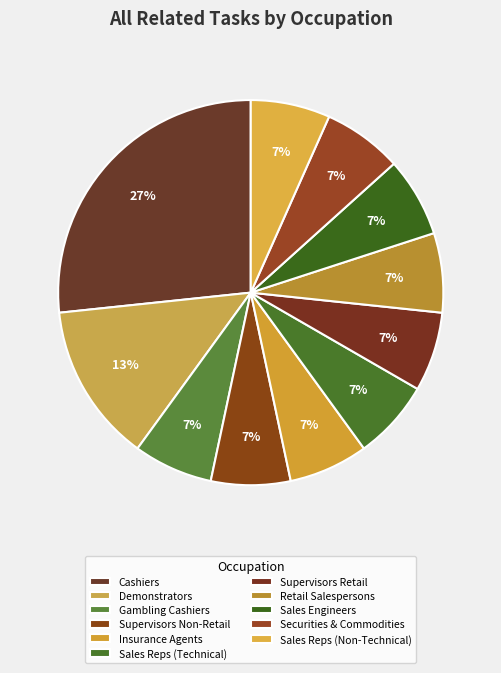

Rank the categories by value from highest to lowest.

Cashiers, Demonstrators and Product Promoters, Gambling Change Persons and Booth Cashiers, First-Line Supervisors of Non-Retail Sales, Insurance Sales Agents, Sales Representatives, Wholesale and Manufacturing (Technical), First-Line Supervisors of Retail Sales Workers, Retail Salespersons, Sales Engineers, Securities, Commodities, and Financial Services, Sales Representatives, Wholesale and Manufacturing (Non-Technical)